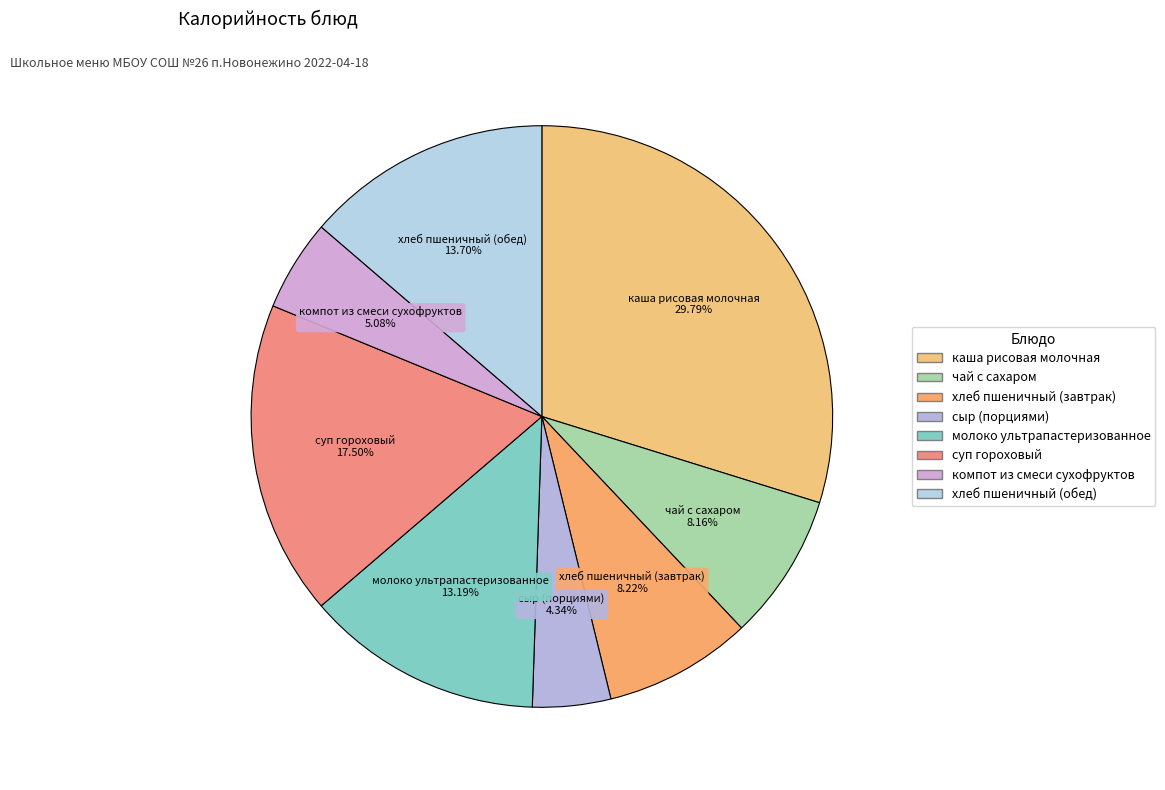

Does суп гороховый account for over 50% of the chart?

No